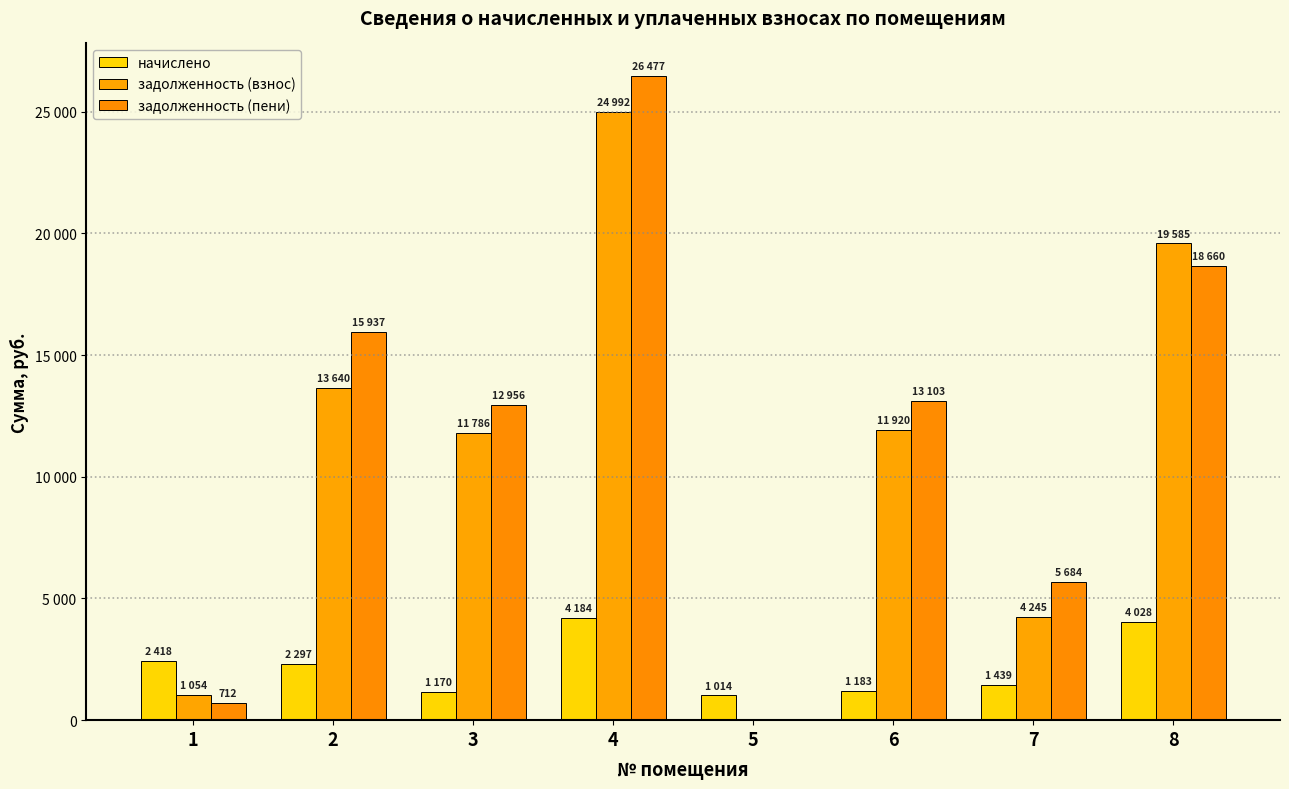

List the series in order of their peak value, lowest first.

начислено, задолженность (взнос), задолженность (пени)